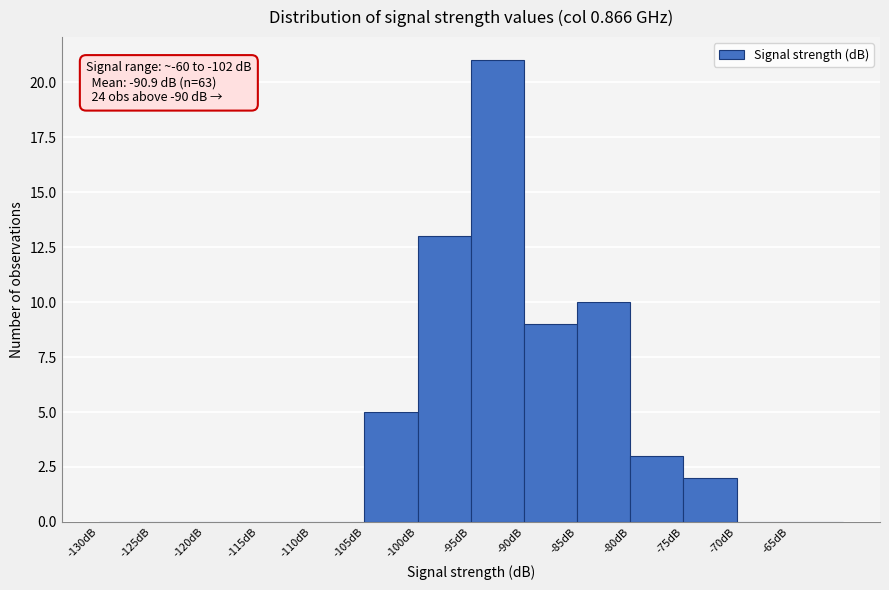

Over which range of the x-axis is the bar tallest?

-95 to -90